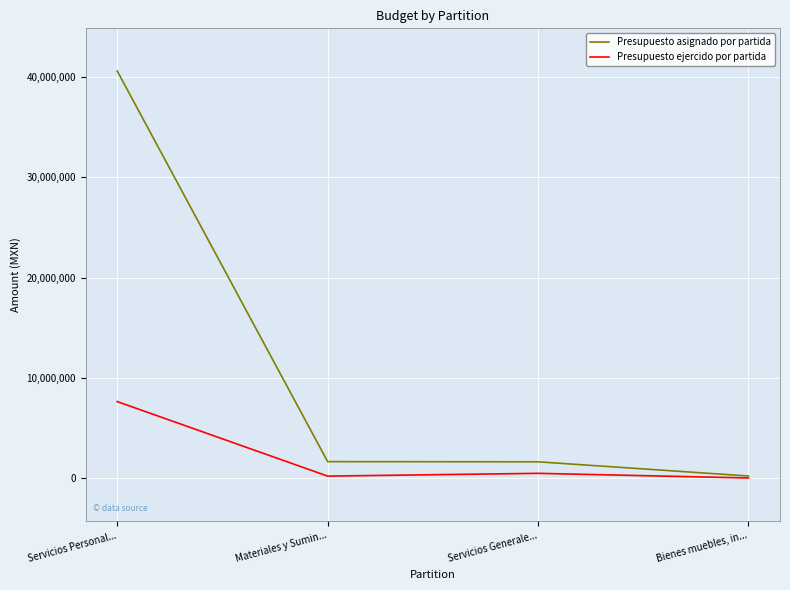

At how many categories does at least one series exceed 32080908?

1